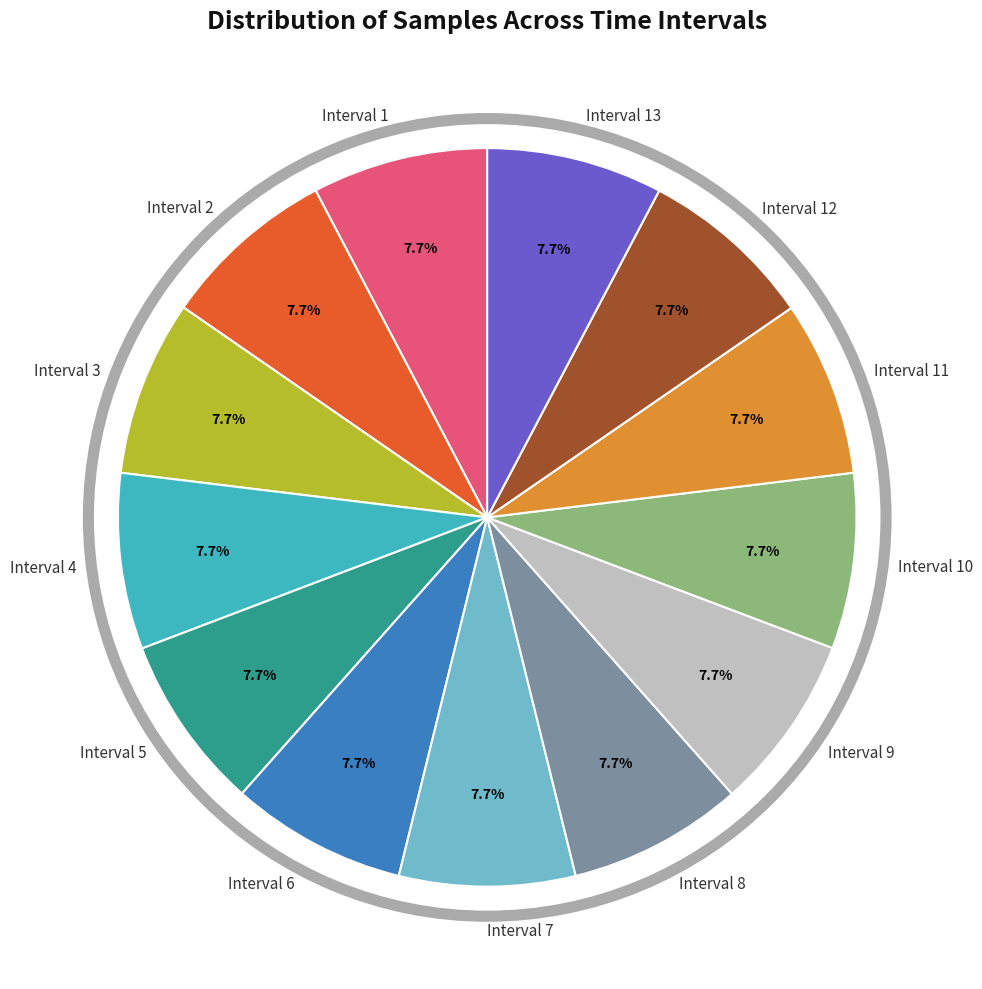

Does any single category account for the majority?

No